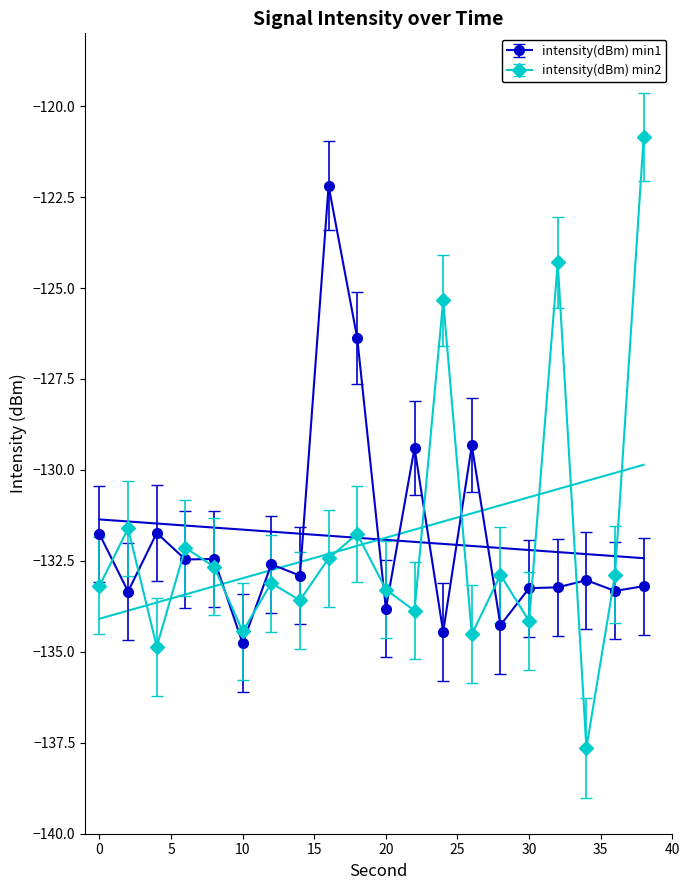

Which series has the largest total across all categories?

intensity(dBm) min1